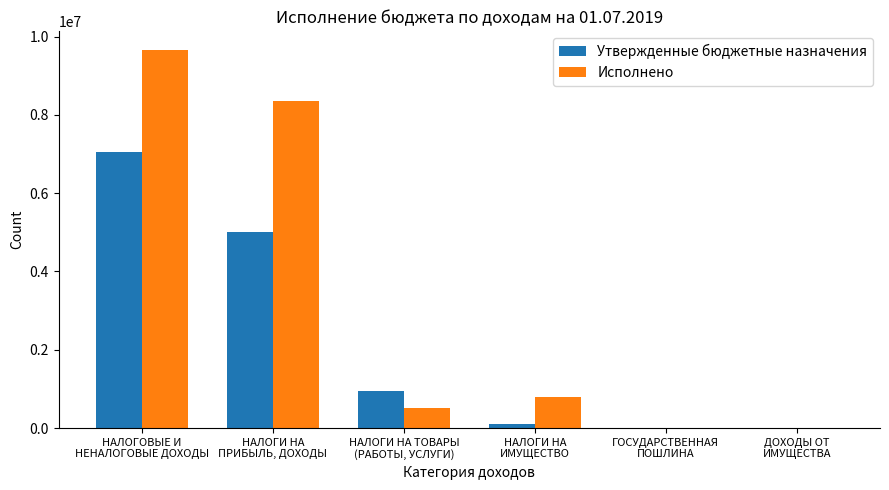

How many data points in Исполнено are above 797973?

3